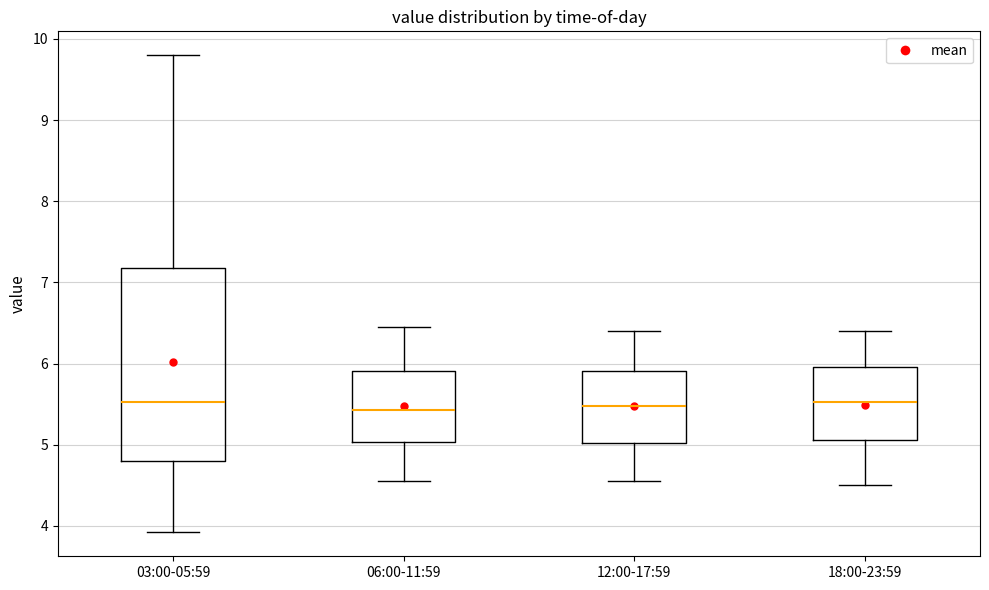

Reading left to right, transcribe this box plot: for each box, give where its median line is, the range the box spans, and where its two whiskers end, as read against the y-axis. The values are not printed on the chart, so give them approximately, as read against the axis.

03:00-05:59: median 5.5, box 4.8 to 7.2, whiskers 3.9 to 9.8
06:00-11:59: median 5.4, box 5.0 to 5.9, whiskers 4.6 to 6.5
12:00-17:59: median 5.5, box 5.0 to 5.9, whiskers 4.6 to 6.4
18:00-23:59: median 5.5, box 5.1 to 6.0, whiskers 4.5 to 6.4